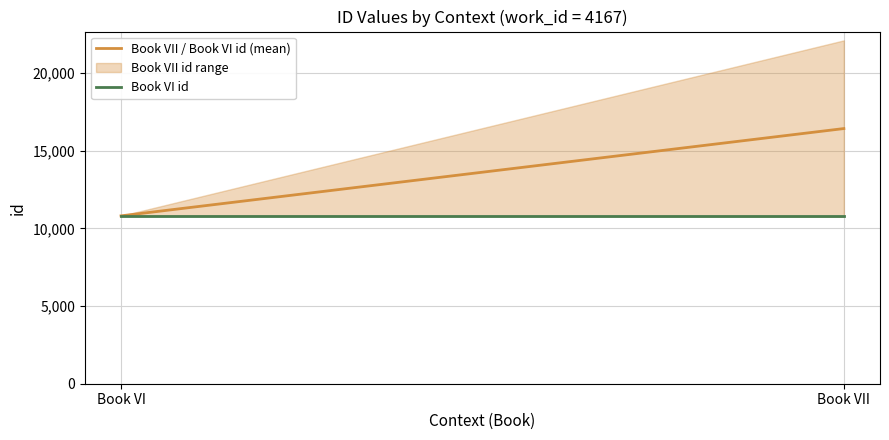

Rank the series at Book VI from highest to lowest value.

Book VII / Book VI id (mean), Book VI id